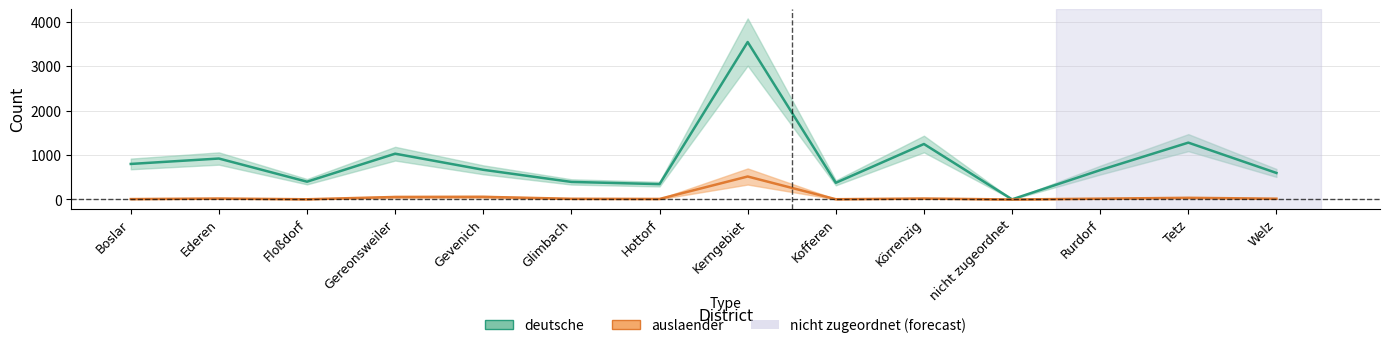

What is the spread (max minus min) of values at Körrenzig?

1228